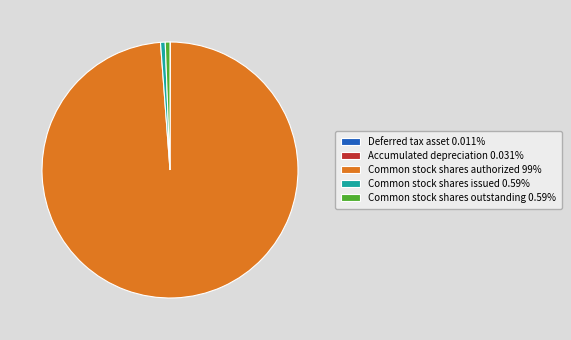

Is there any slice that represents more than half of the pie?

Yes